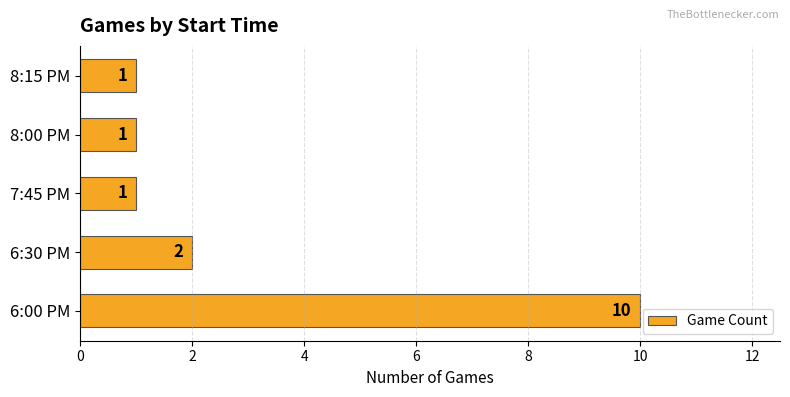

What is the difference between the second highest and minimum values?

1